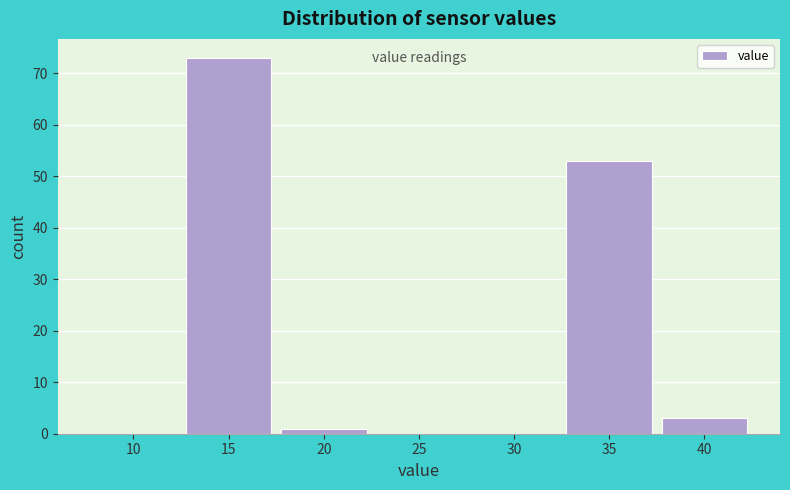

Reading right to left, list all the values displayed in this chart.

40=3	35=53	30=0	25=0	20=1	15=73	10=0